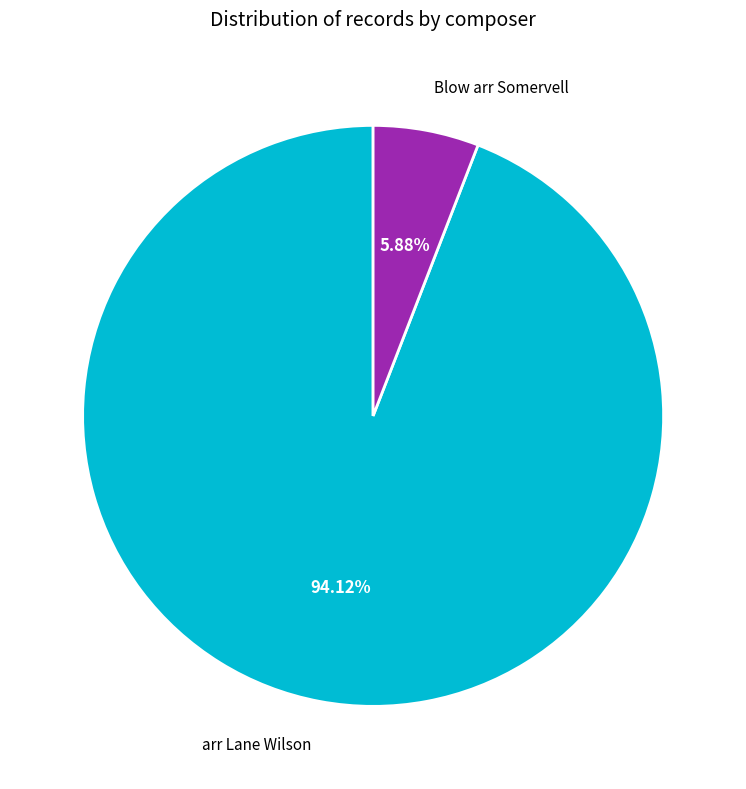

Is there any slice that represents more than half of the pie?

Yes